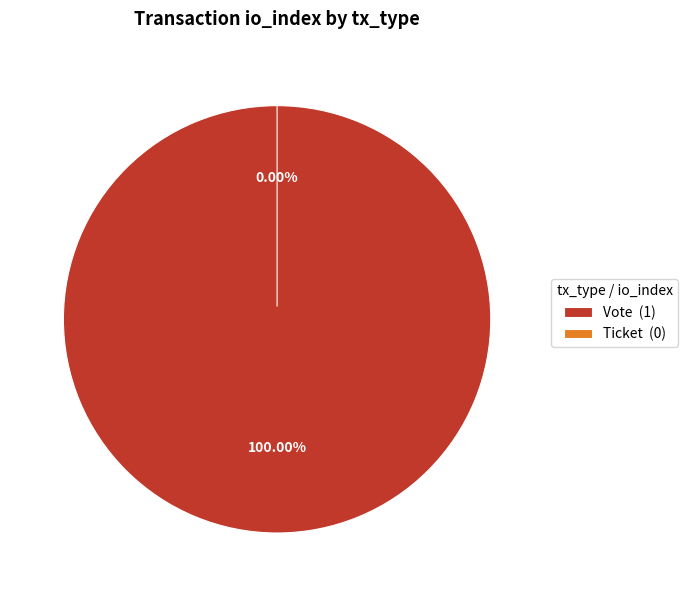

To the nearest percent, what is the difference between the largest and smallest slice percentages?

100%